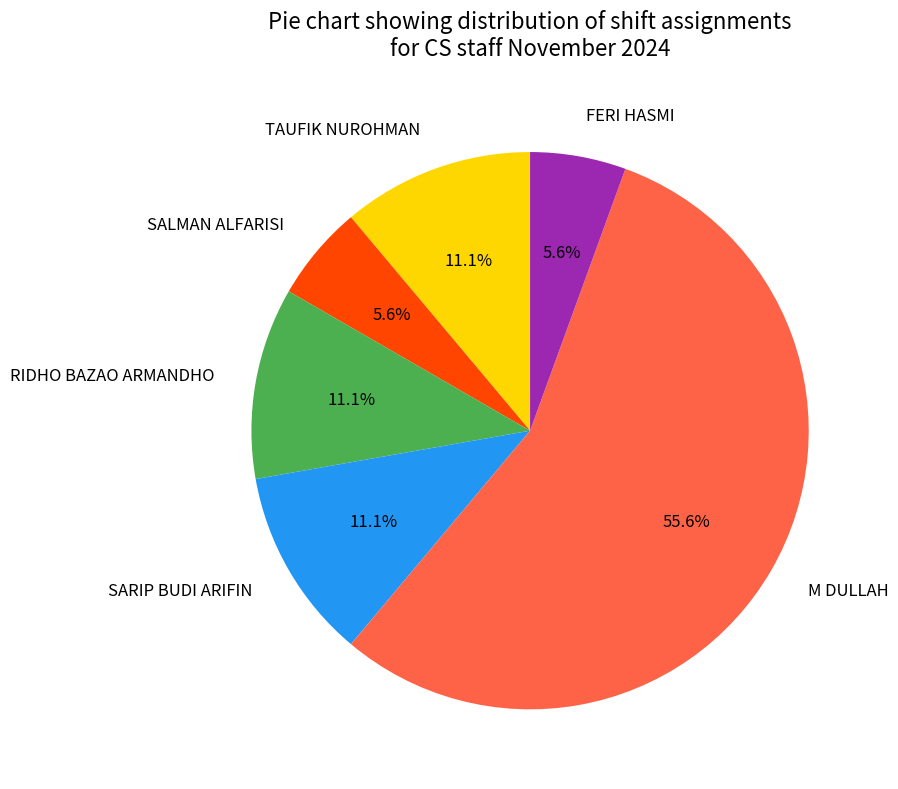

The TAUFIK NUROHMAN slice represents 11% of the pie. True or false?

True